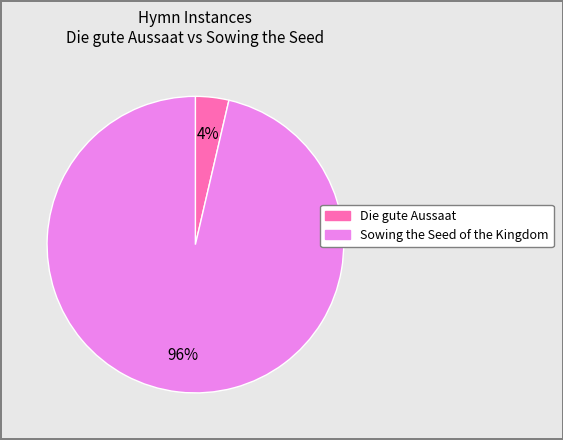

Is Die gute Aussaat the majority of the pie?

No